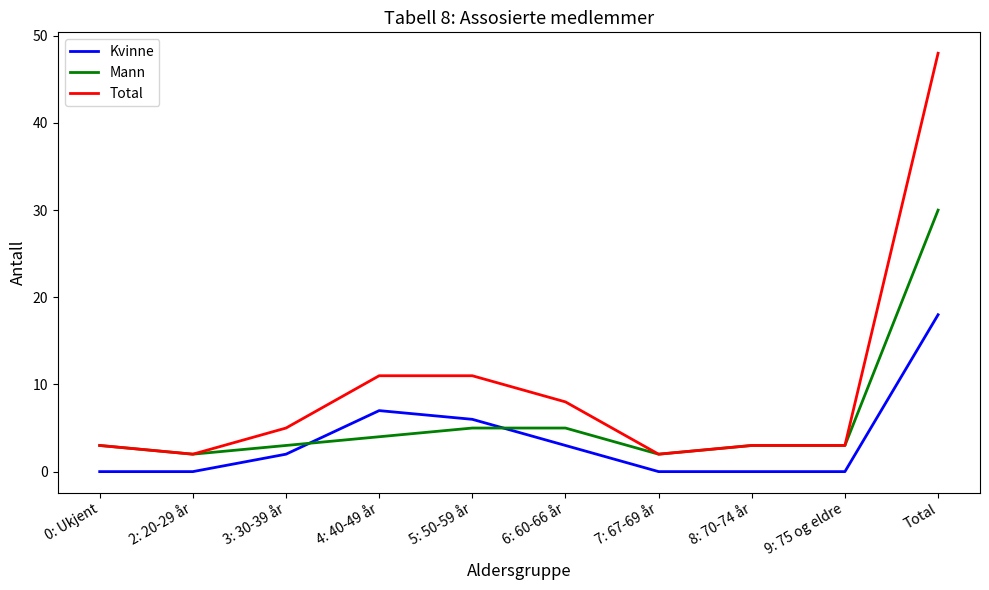

The Kvinne series shows 8 at 9: 75 og eldre. True or false?

False